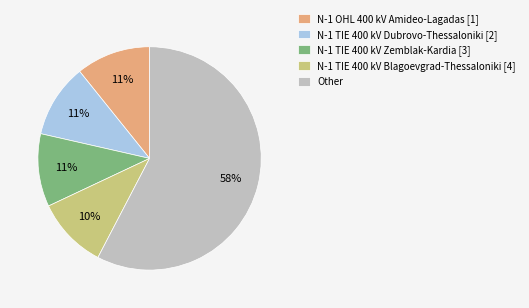

The N-1 OHL 400 kV Amideo-Lagadas [1] slice represents 22% of the pie. True or false?

False